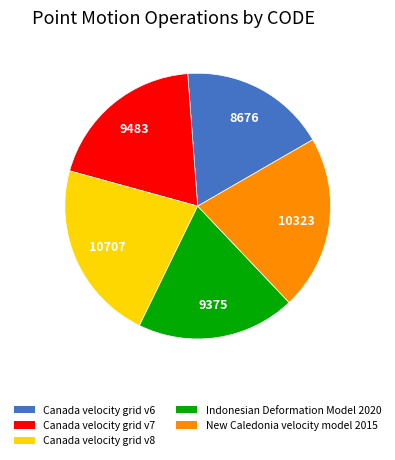

What is the largest slice in the pie chart?

Canada velocity grid v8